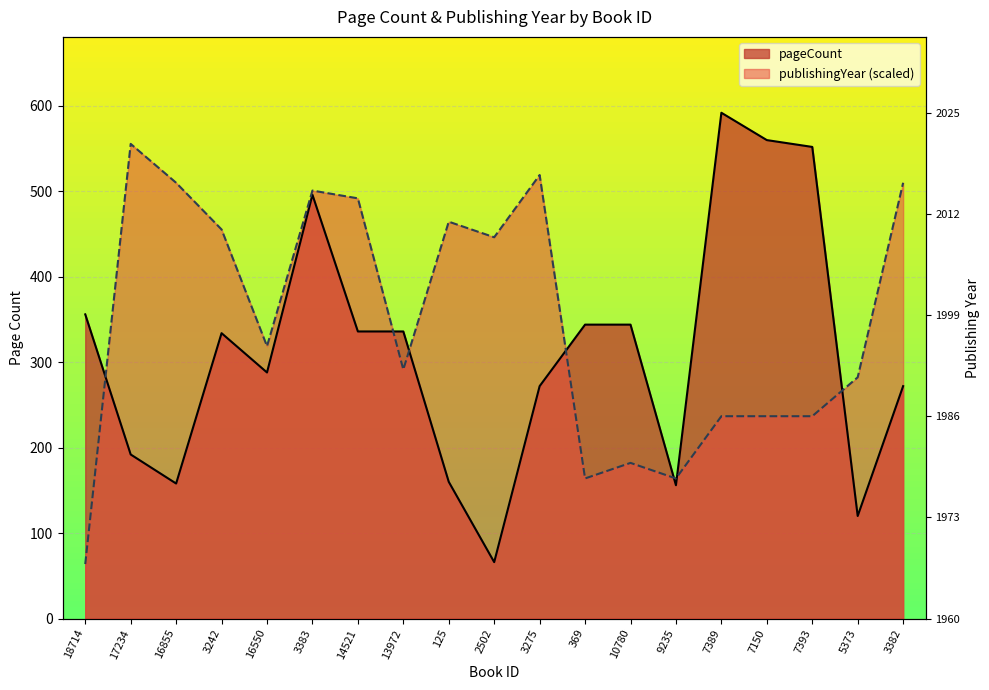

At how many categories does at least one series exceed 447?

11